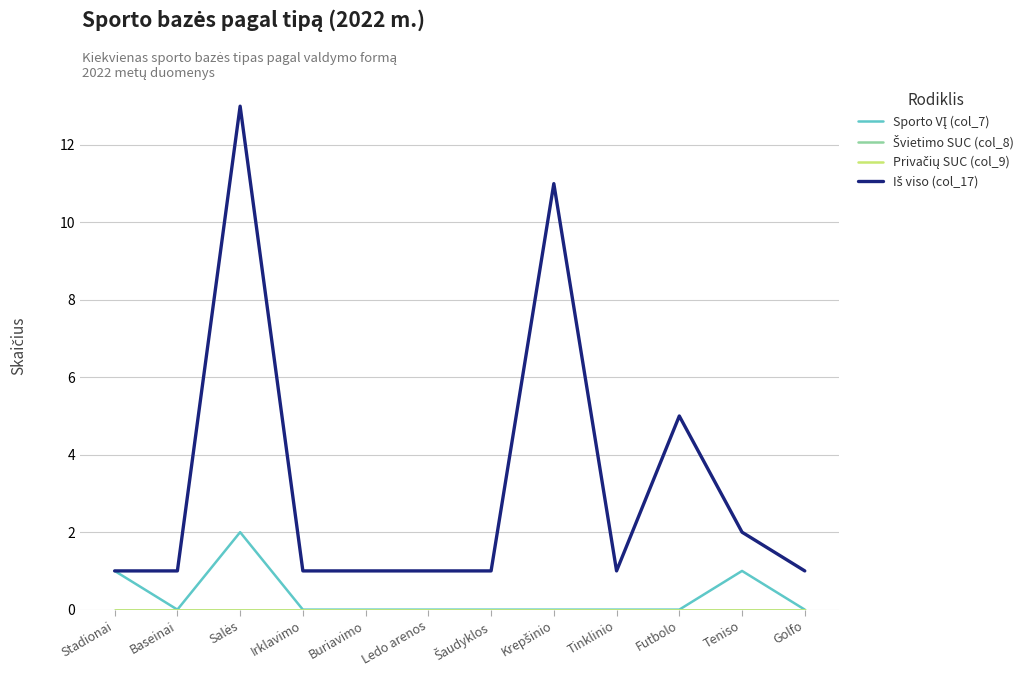

What is the total value across all series at Ledo arenos?

1